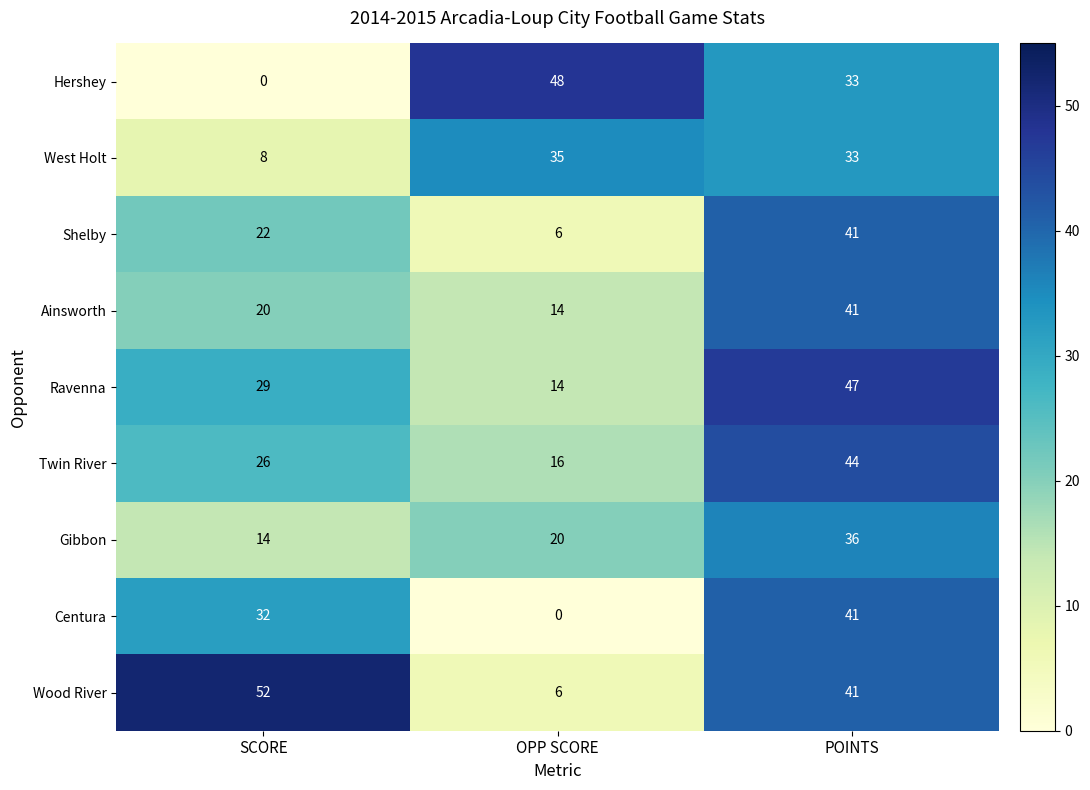

Where is Shelby nearest to the value 23?

SCORE